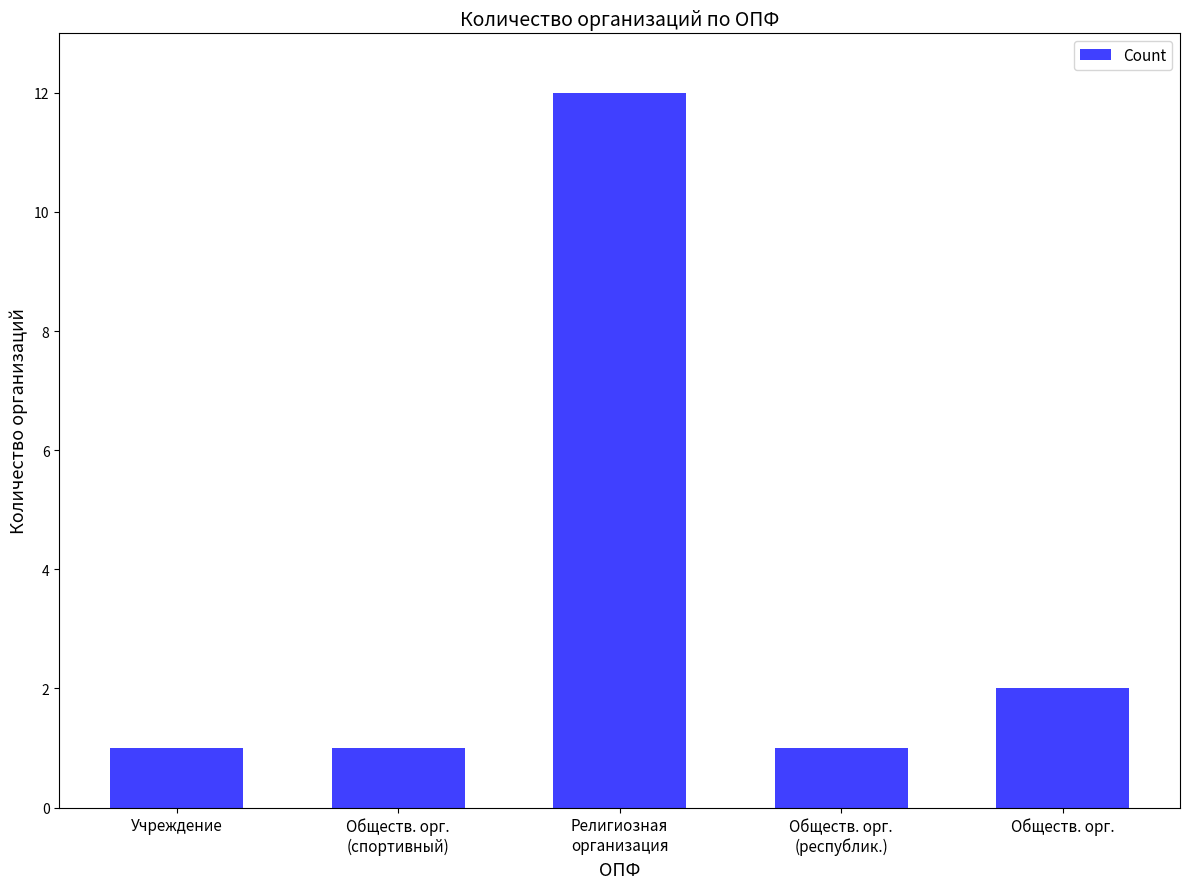

How many categories are shown in the chart?

5